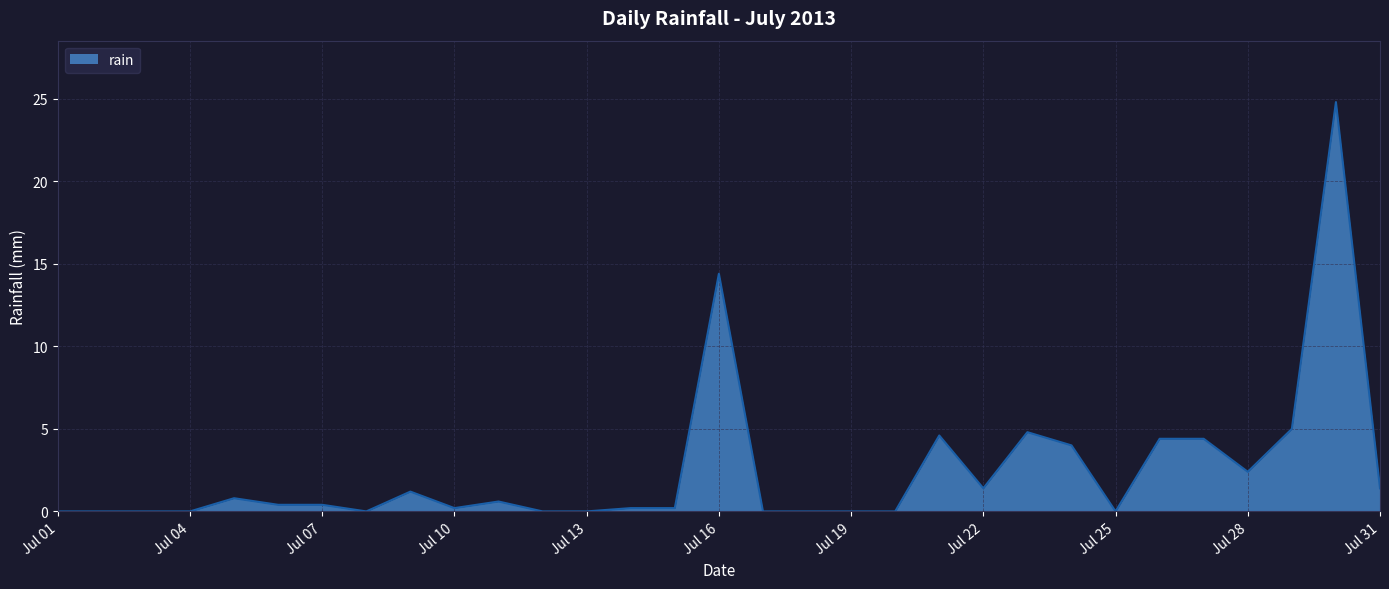

What is the difference between the maximum and minimum values?

24.8